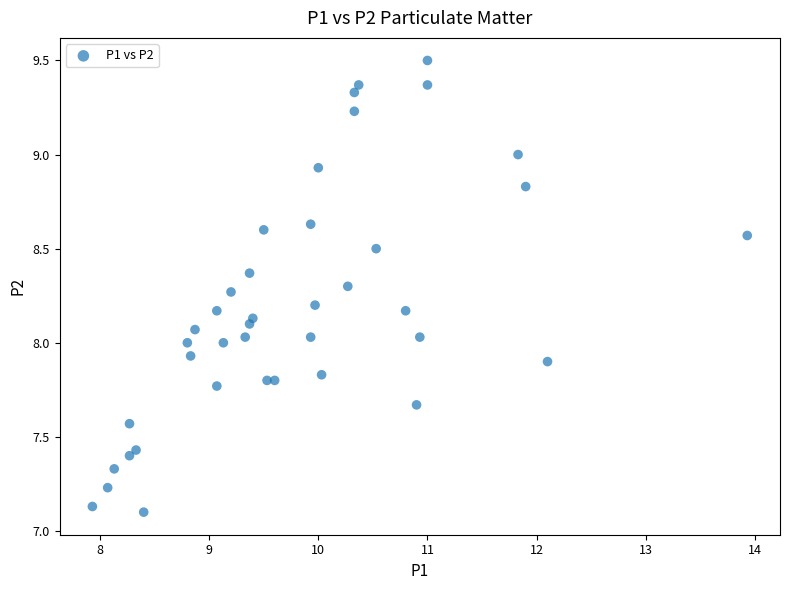

What is the range of X values (max minus min)?

6.0